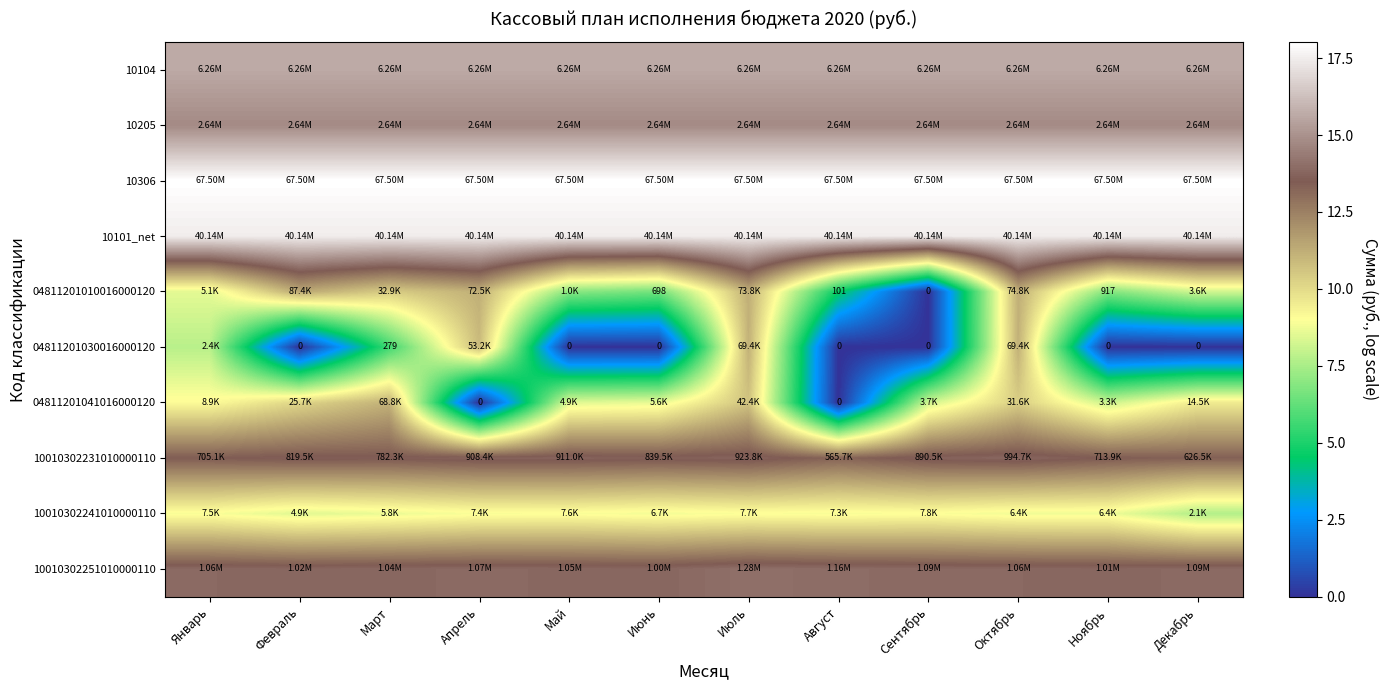

What is the sum of the 10205 values at Август and Февраль?

29.6